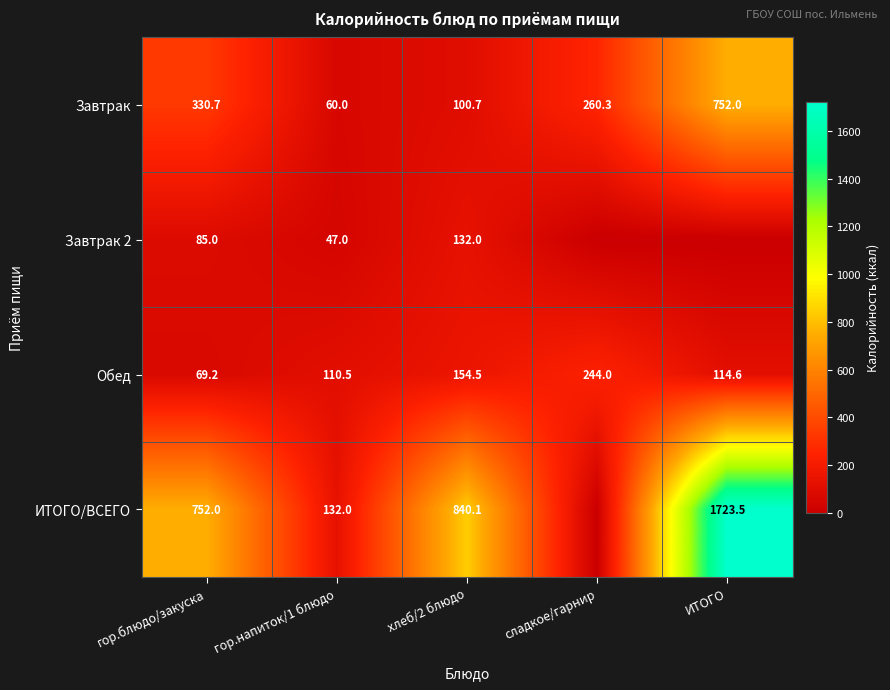

Rank the series at хлеб/2 блюдо from lowest to highest value.

Завтрак, Завтрак 2, Обед, ИТОГО/ВСЕГО